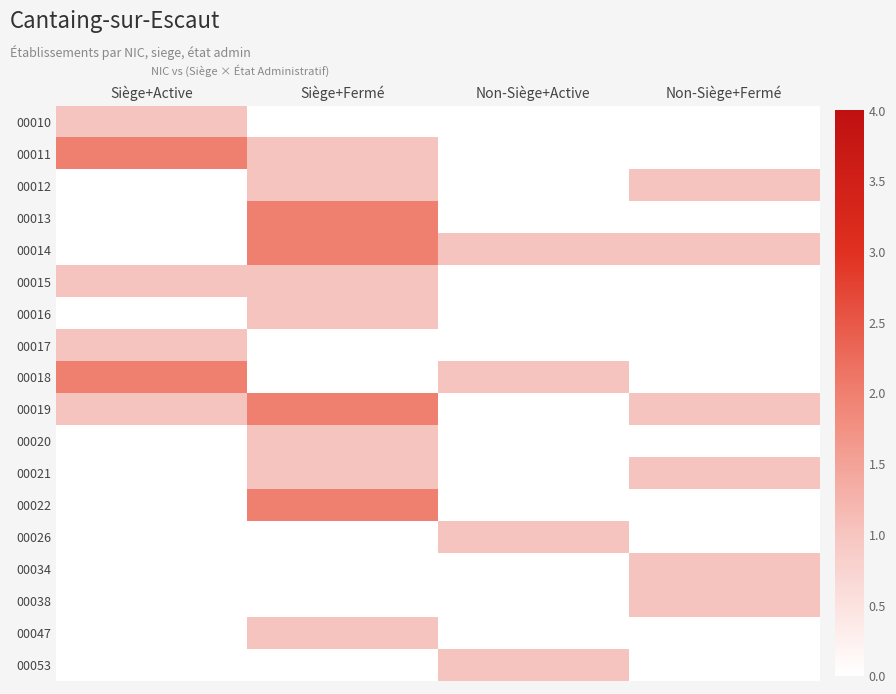

How many distinct data groups are displayed?

18